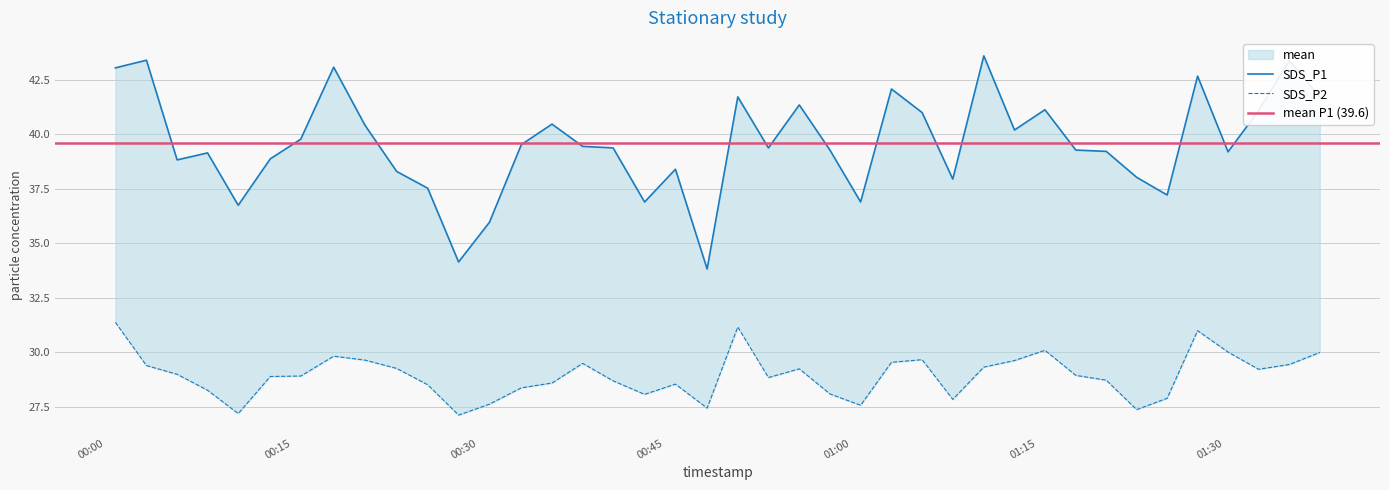

At 2023/03/03 00:20:52, list the series in order from smallest to largest.

SDS_P2, SDS_P1